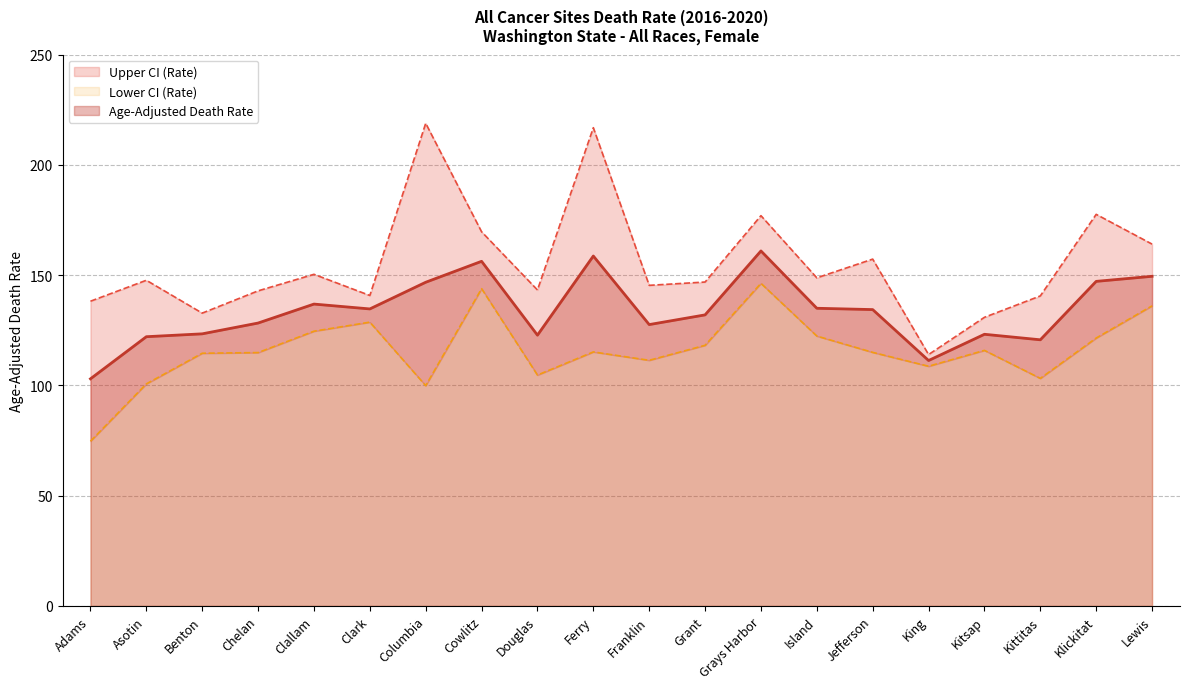

What is the approximate value of Lower CI (Rate) at Kitsap?

115.9